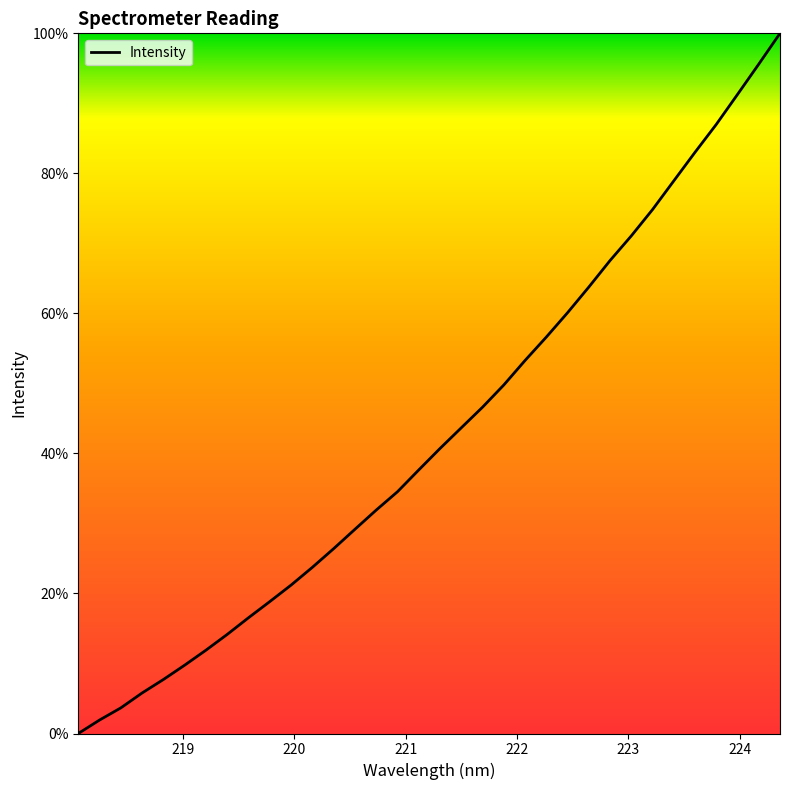

What is the greatest value displayed?

100.0